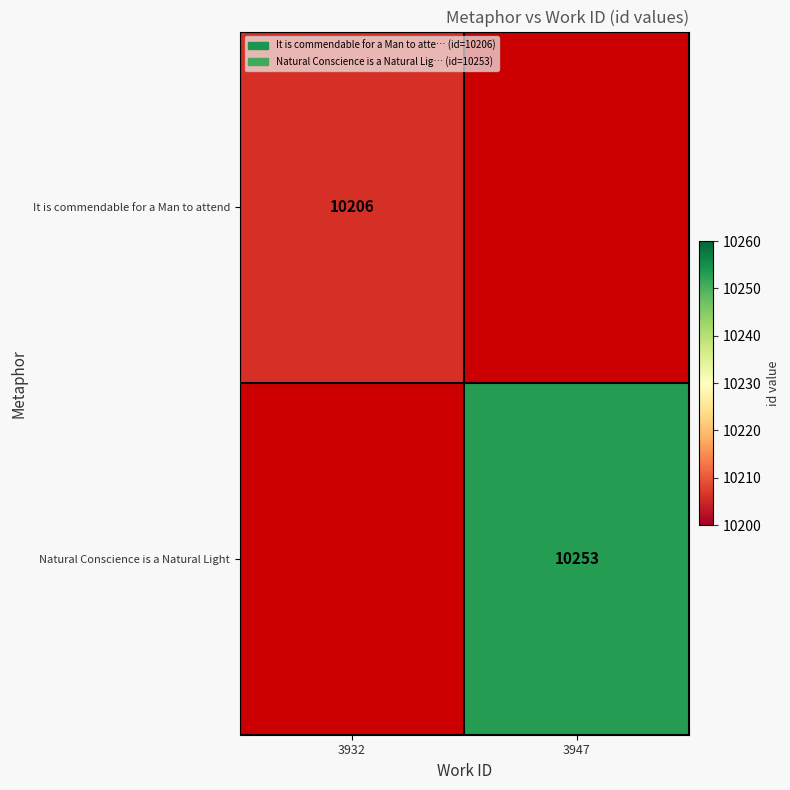

Count the number of data series in this chart.

2